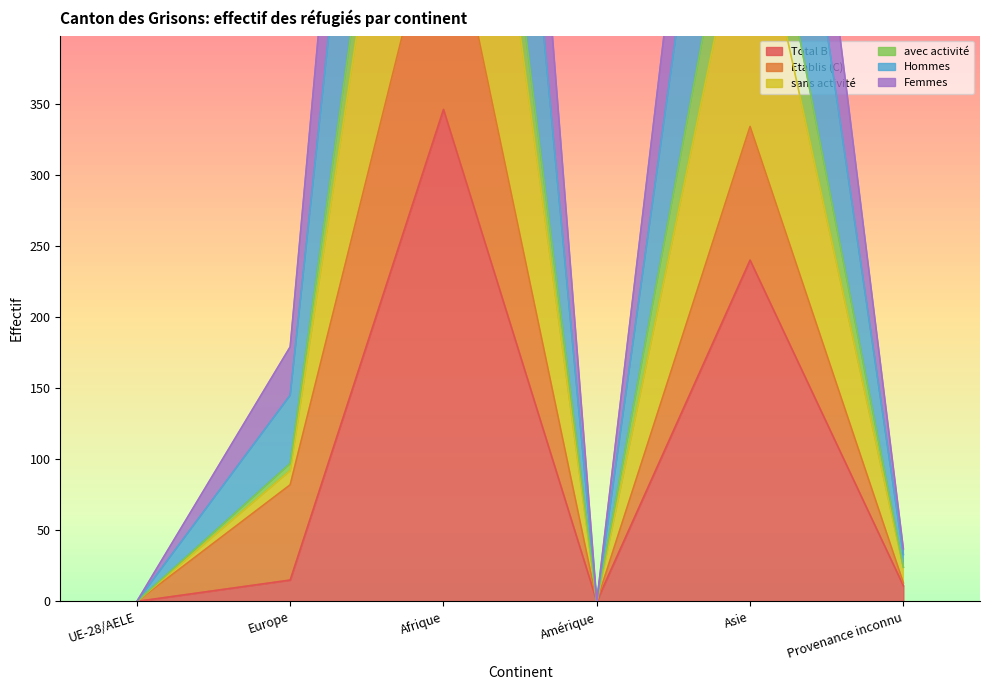

What is the average value of the Hommes series?

157